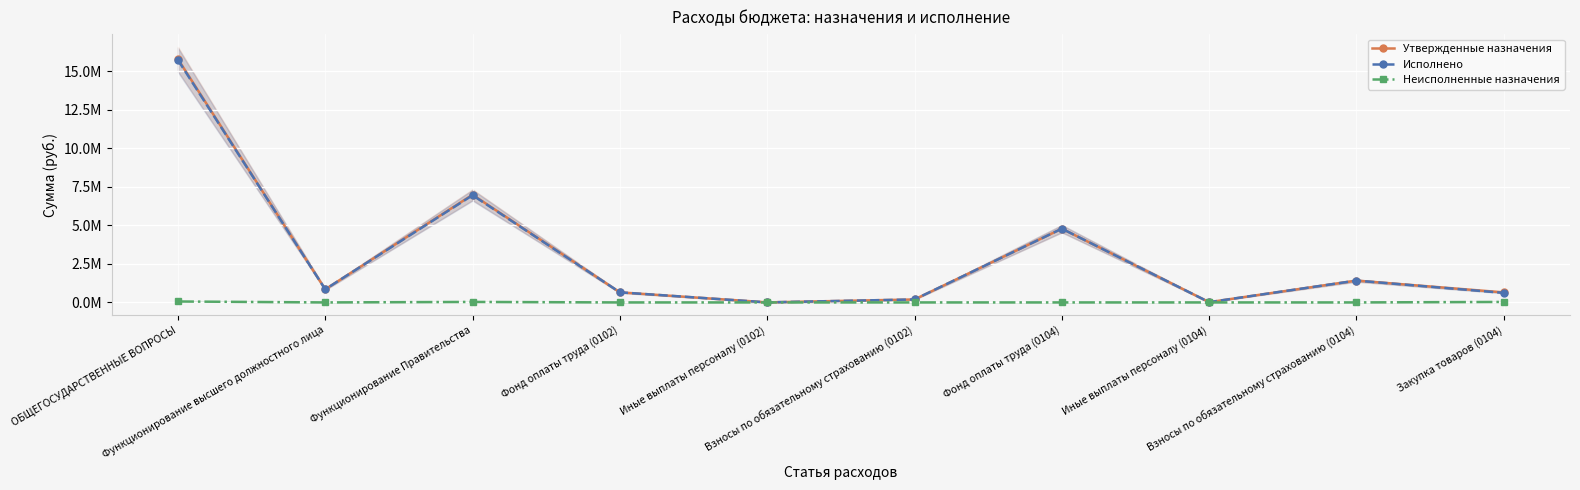

True or false: Неисполненные назначения and Исполнено cross at least once.

False